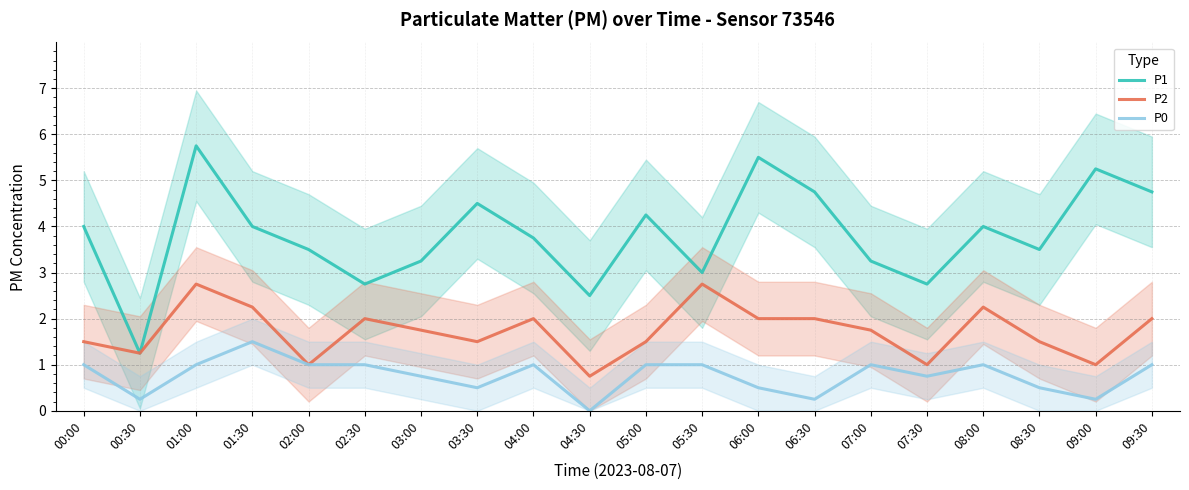

List the labels in order of P0 value, smallest first.

04:30, 00:30, 06:30, 09:00, 03:30, 06:00, 08:30, 03:00, 07:30, 00:00, 01:00, 02:00, 02:30, 04:00, 05:00, 05:30, 07:00, 08:00, 09:30, 01:30